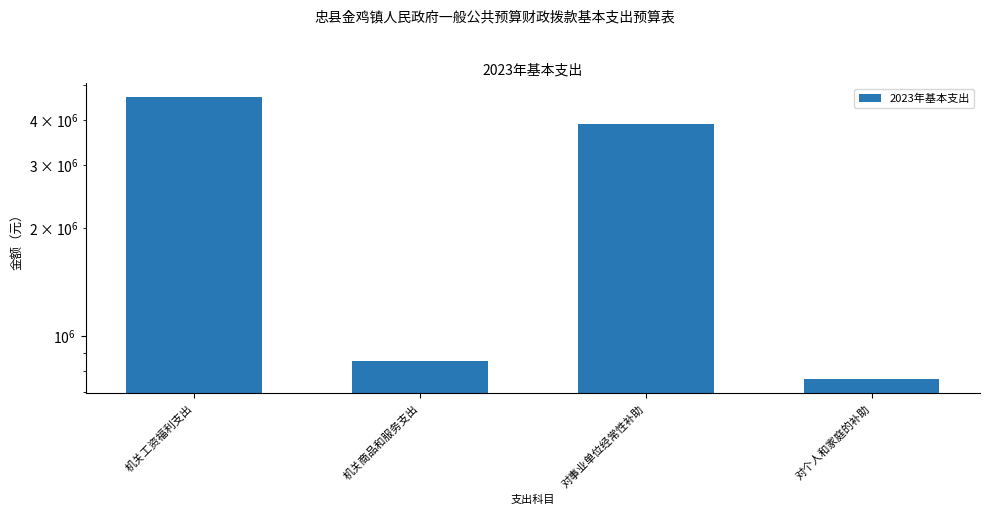

List the labels in order of value, smallest first.

对个人和家庭的补助, 机关商品和服务支出, 对事业单位经常性补助, 机关工资福利支出